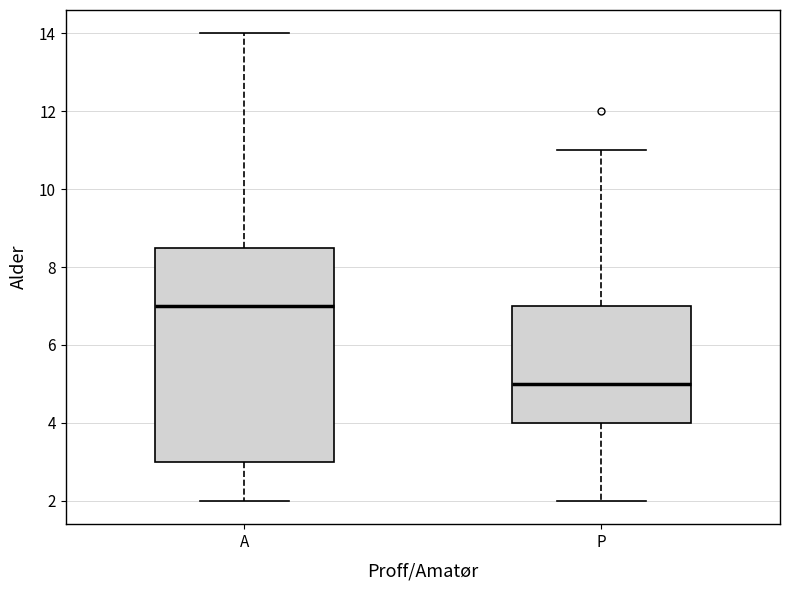

Which box is the tallest, from its lower edge to its upper edge?

A